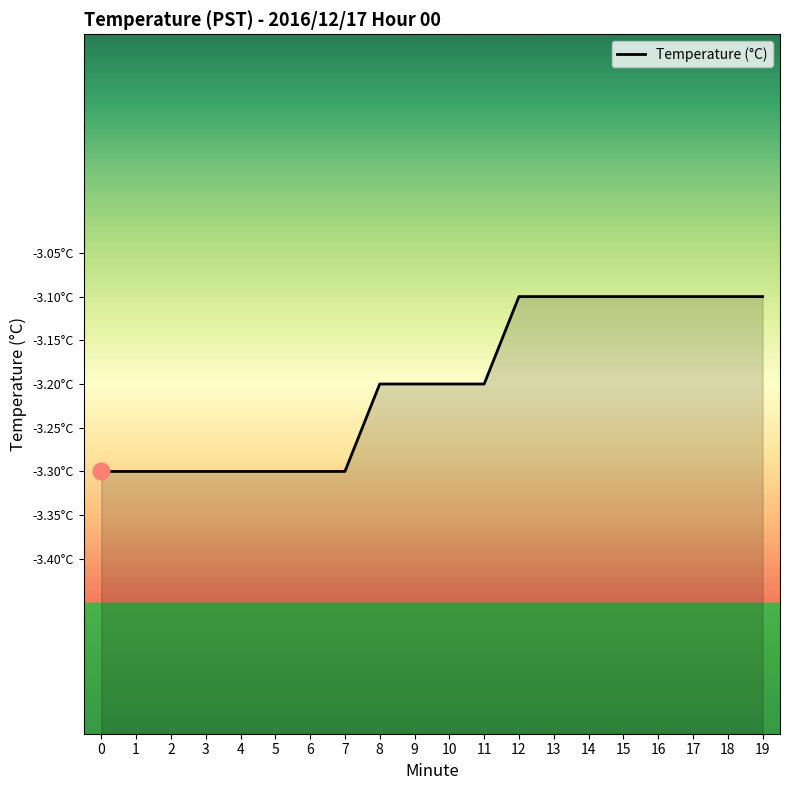

The value at 18 is -3.1. True or false?

True